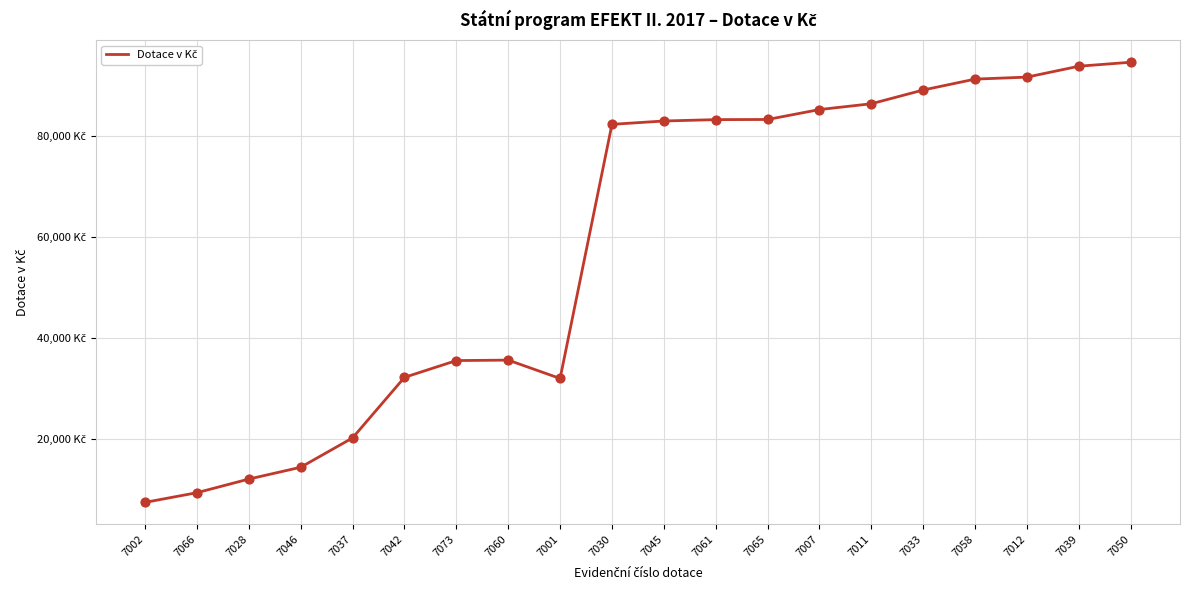

Between 7028 and 7065, which is larger?

7065